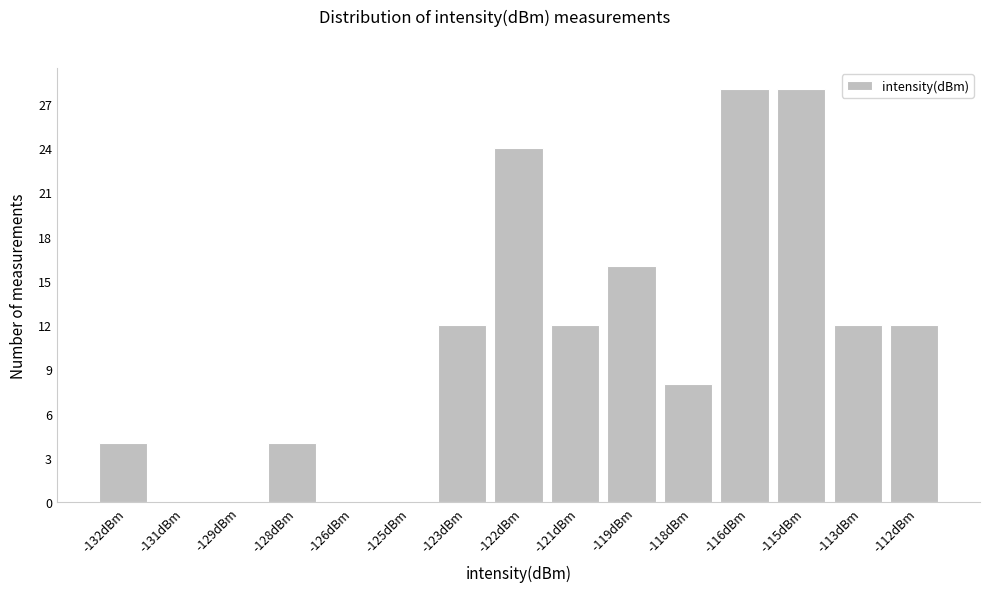

Reading right to left, extract all data points from this chart.

-112dBm=12	-113dBm=12	-115dBm=28	-116dBm=28	-118dBm=8	-119dBm=16	-121dBm=12	-122dBm=24	-123dBm=12	-125dBm=0	-126dBm=0	-128dBm=4	-129dBm=0	-131dBm=0	-132dBm=4